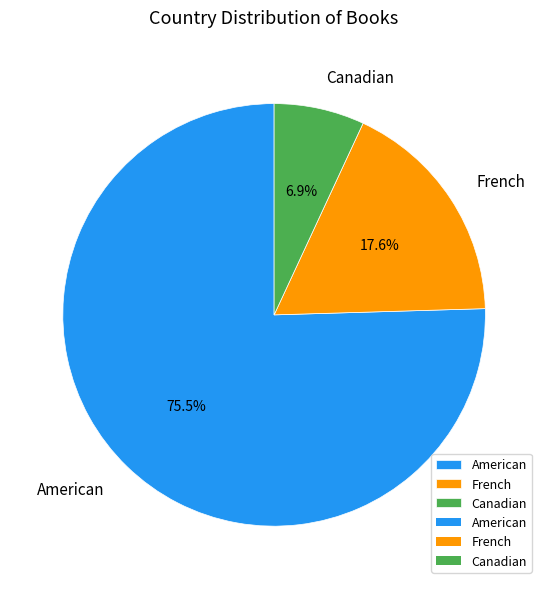

What is the total percentage of Canadian and American?

82.4%